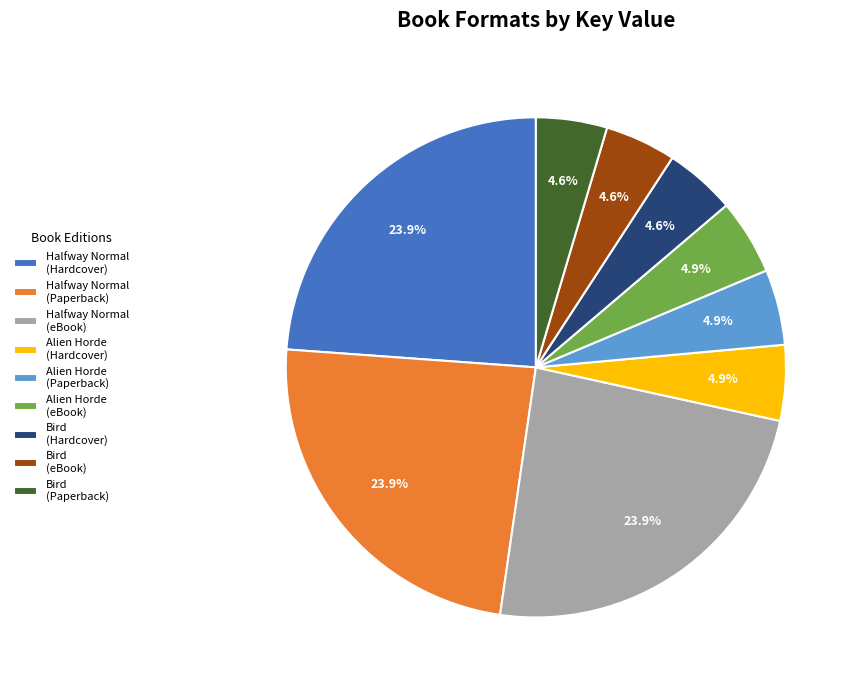

Does any single category account for the majority?

No